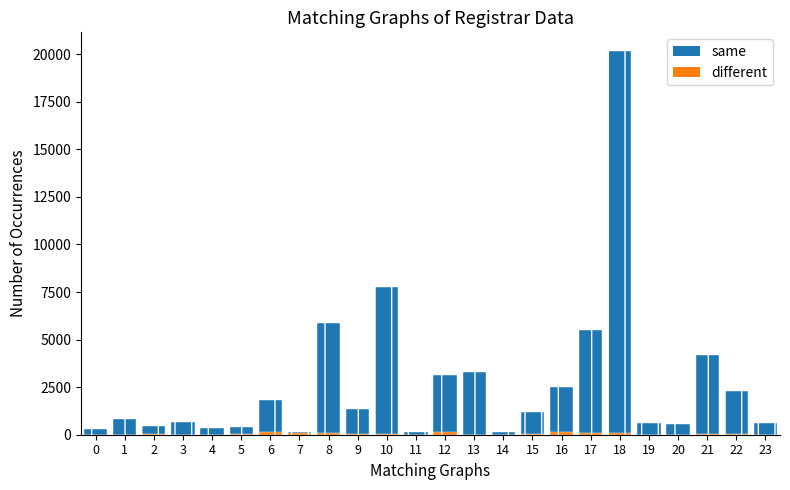

Reading left to right, list all the values displayed in this chart.

same: 0=298	1=829	2=446	3=692	4=342	5=394	6=1842	7=156	8=5867	9=1362	10=7775	11=132	12=3142	13=3321	14=125	15=1171	16=2498	17=5484	18=20141	19=627	20=545	21=4165	22=2273	23=632
different: 0=9	1=10	2=14	3=1	4=5	5=13	6=139	7=100	8=100	9=53	10=15	11=6	12=156	13=11	14=0	15=64	16=136	17=83	18=69	19=11	20=5	21=30	22=22	23=4